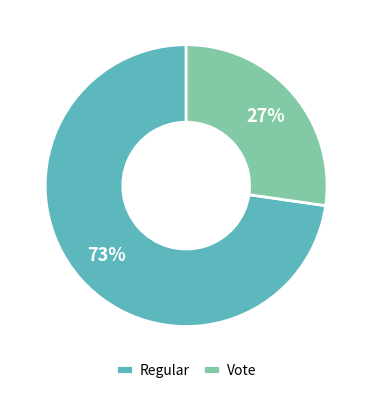

Which category has the smallest portion of the pie?

Vote